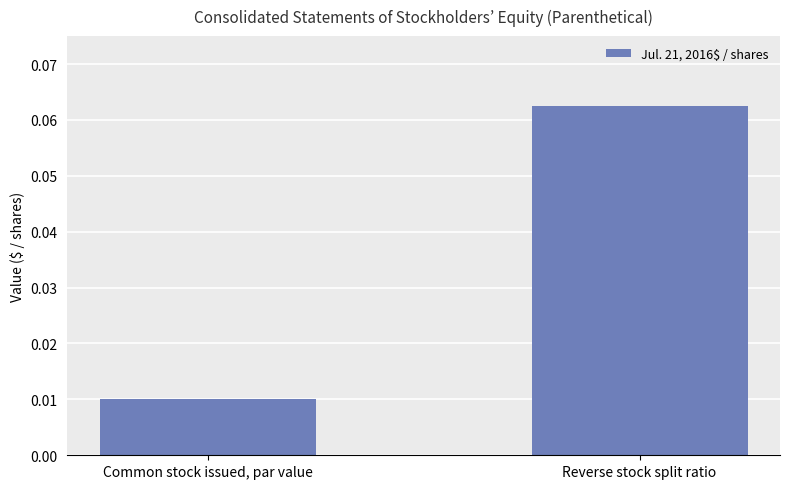

At which category does the chart reach its peak across all series?

Reverse stock split ratio